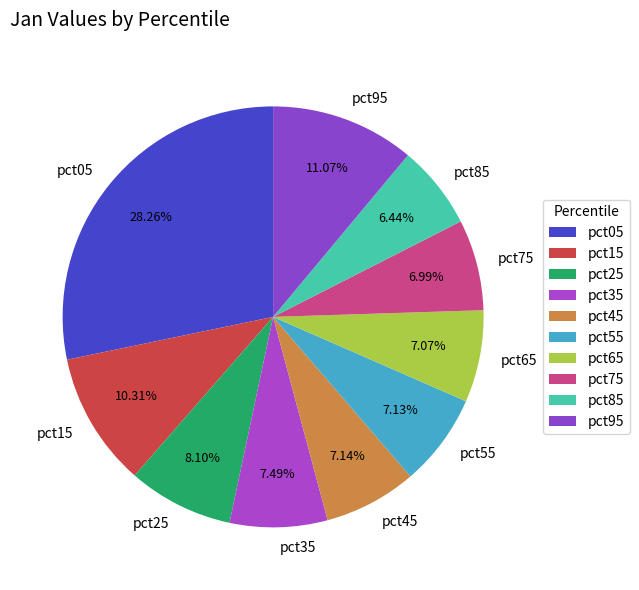

Is there any slice that represents more than half of the pie?

No